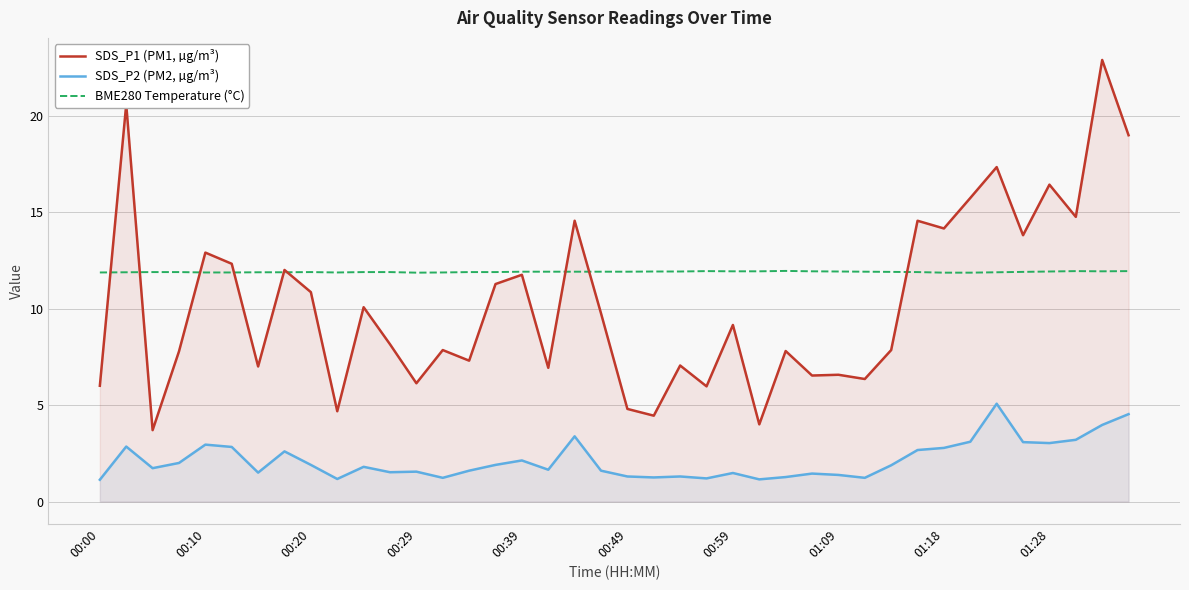

At 34, list the series in order from smallest to largest.

SDS_P2 (PM2, µg/m³), BME280 Temperature (°C), SDS_P1 (PM1, µg/m³)